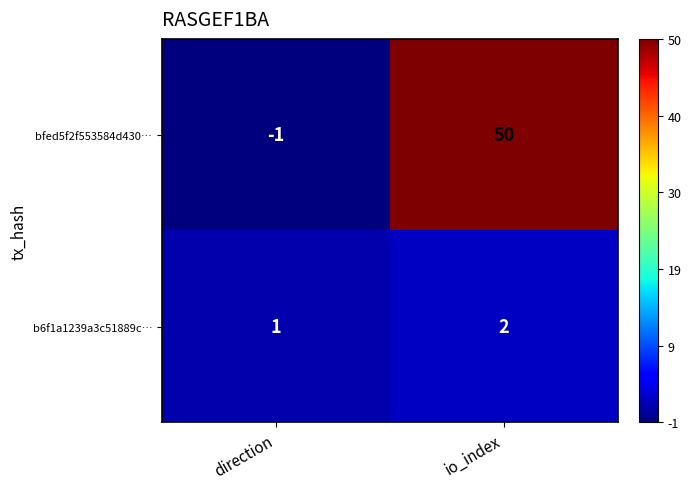

What is the difference between the highest and lowest values at io_index?

48